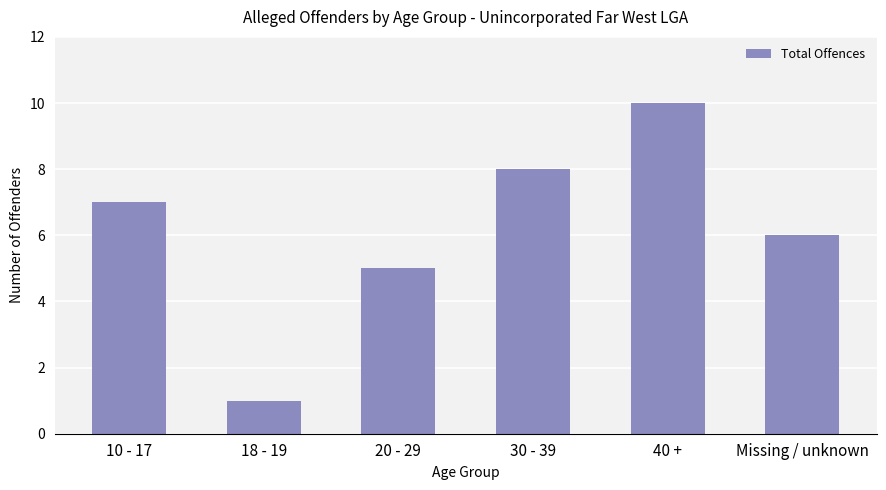

Which category has the lowest value across all series?

18 - 19